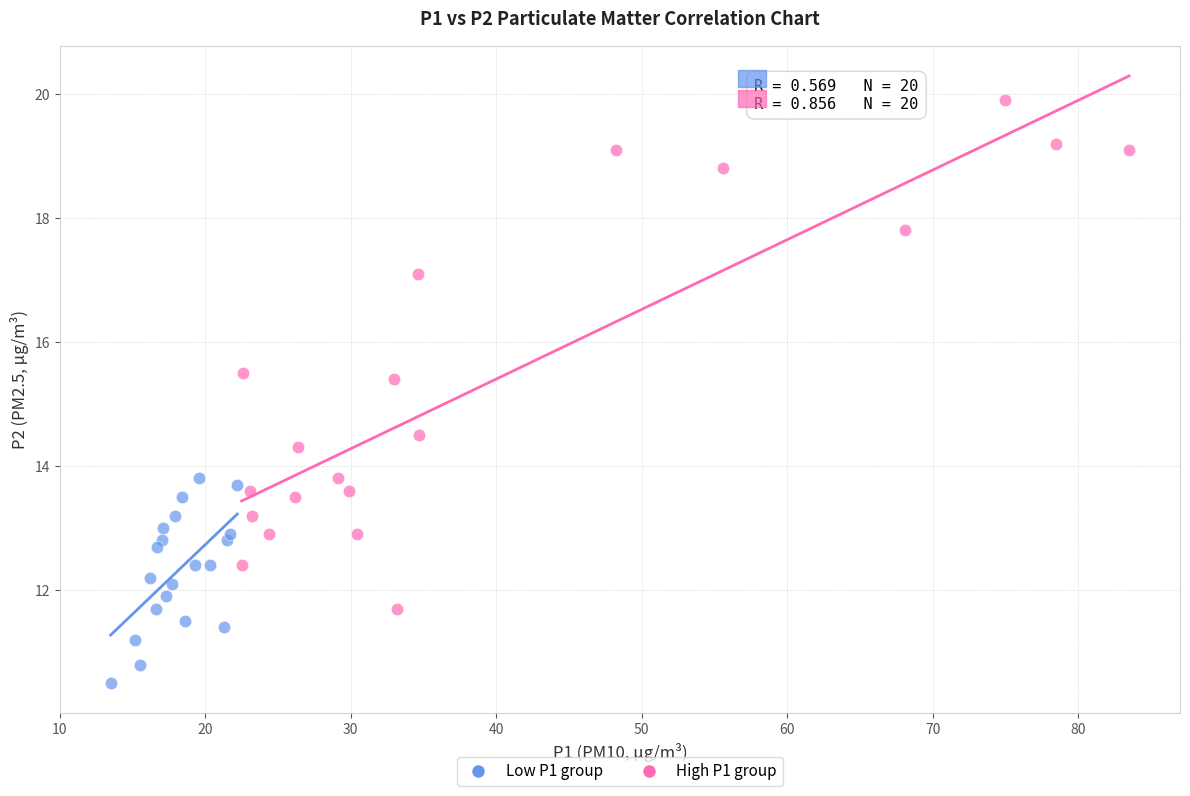

Which series contains the highest Y value?

High P1 group